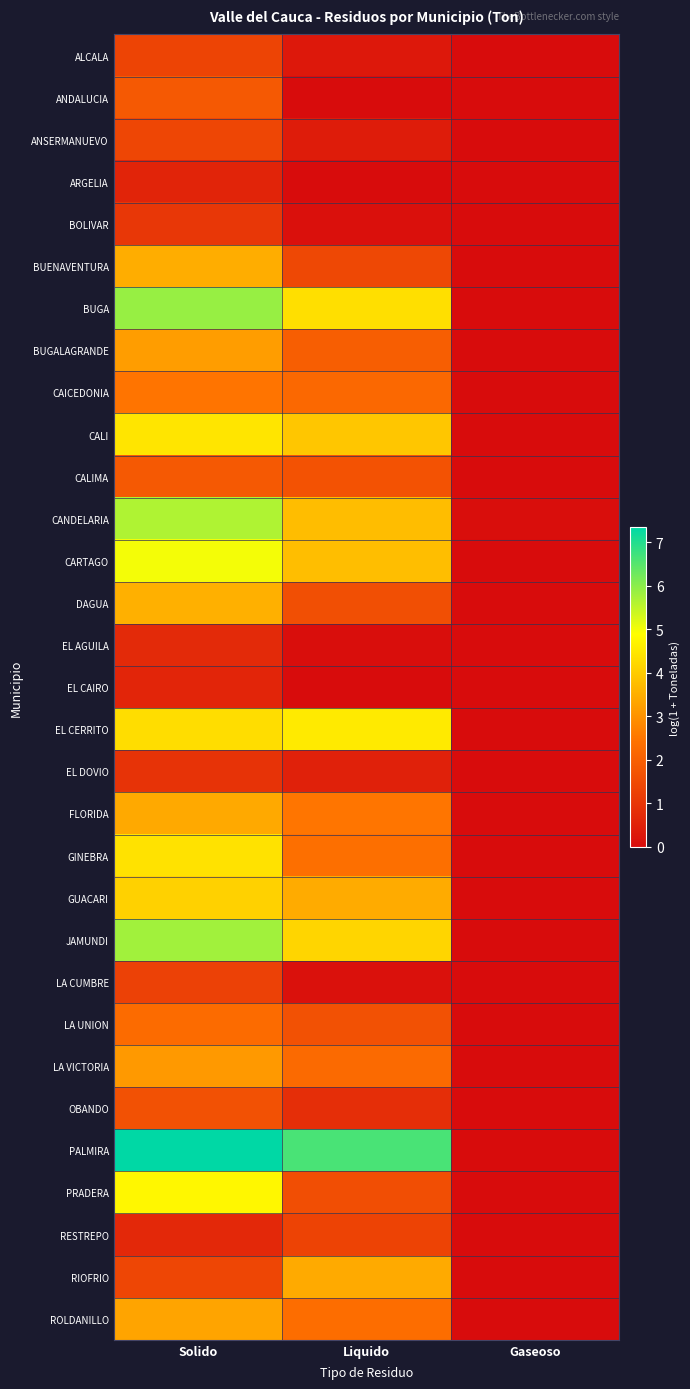

Count the number of categories in the chart.

3